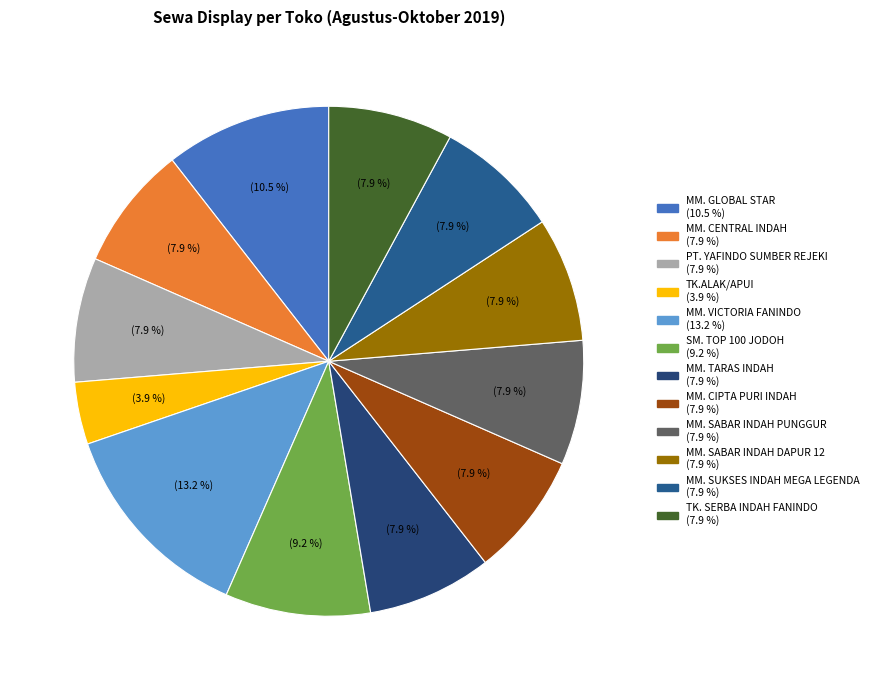

What percentage is the PT. YAFINDO SUMBER REJEKI slice, to the nearest percent?

8%